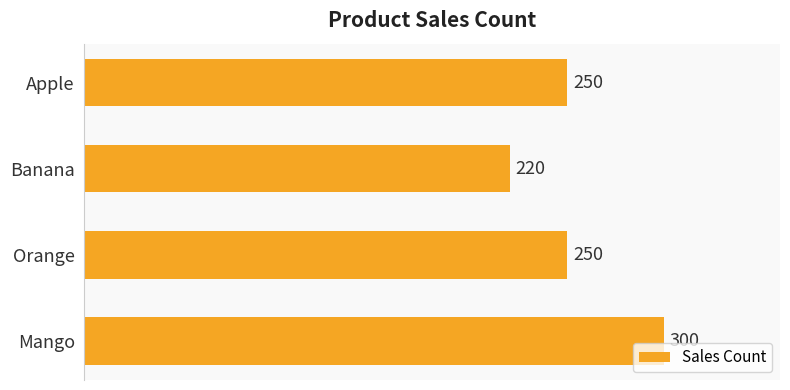

Is it true that the value at Mango is 79?

False